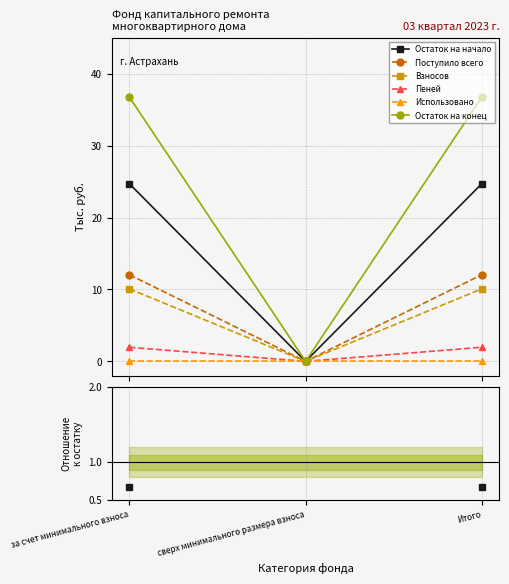

Is it true that Остаток на конец equals 0.0 at сверх минимального размера взноса?

True